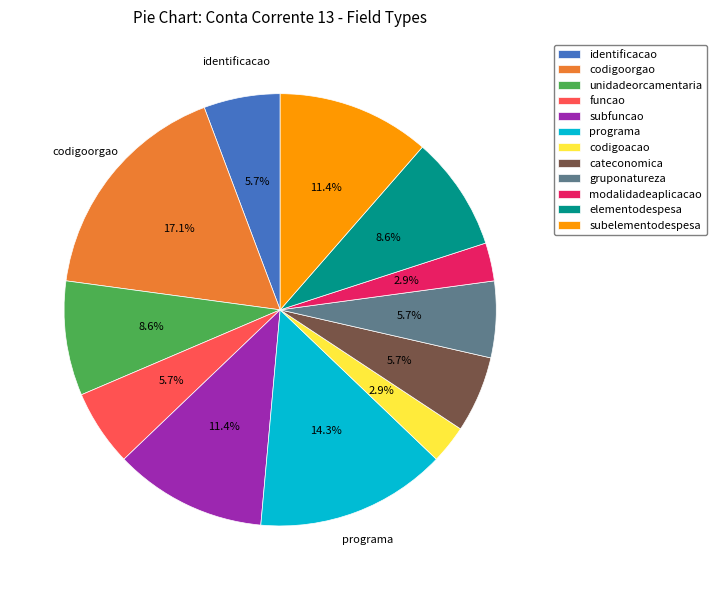

Count the number of slices in the pie.

12